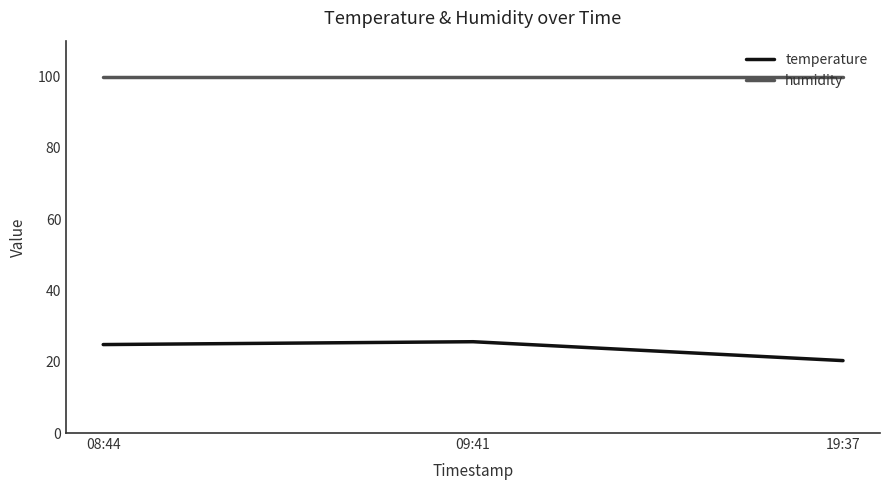

Rank the series by their maximum value, from lowest to highest.

temperature, humidity